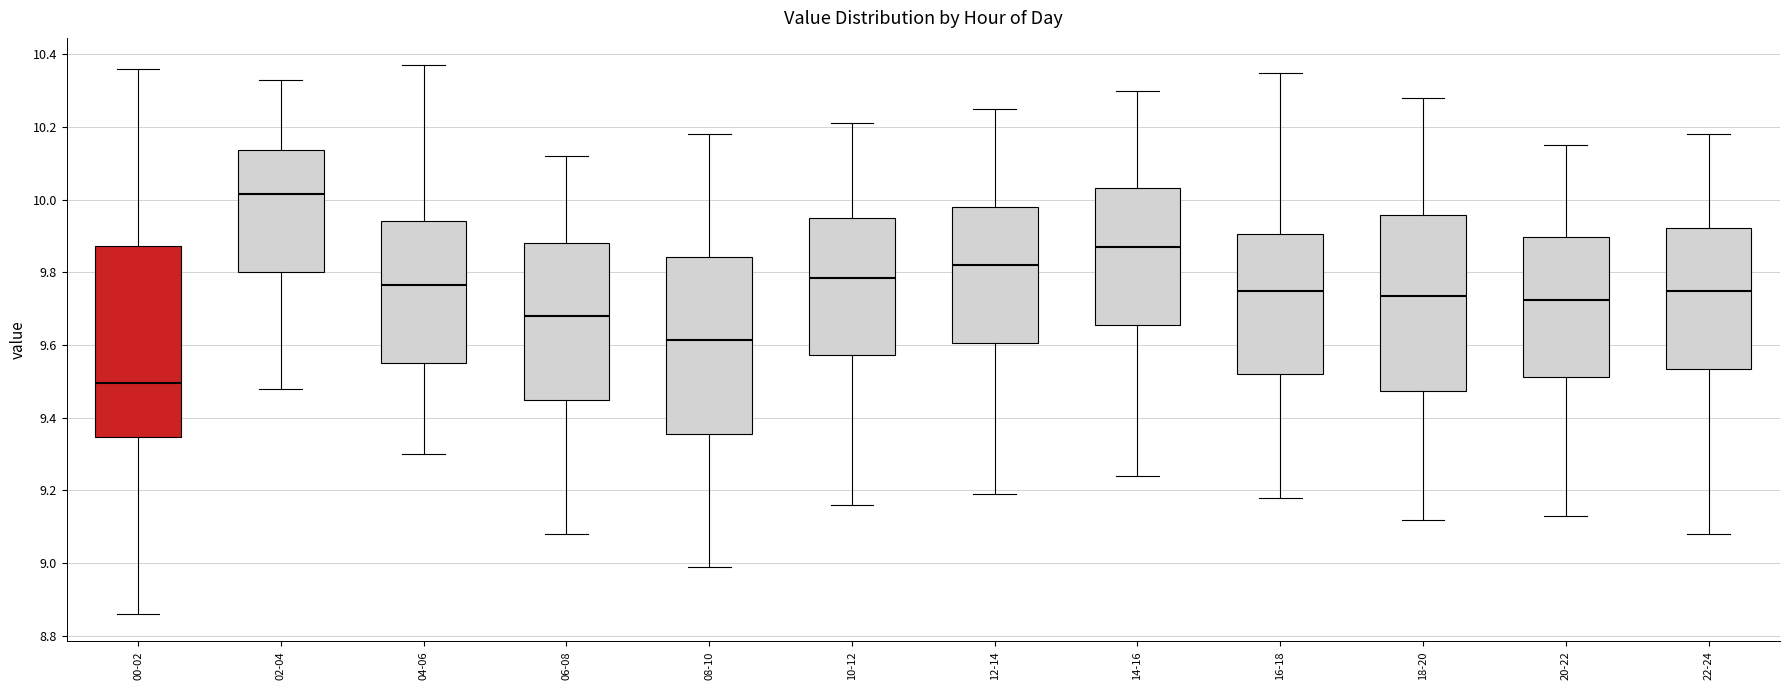

Reading left to right, transcribe this box plot: for each box, give where its median line is, the range the box spans, and where its two whiskers end, as read against the y-axis. The values are not printed on the chart, so give them approximately, as read against the axis.

00-02: median 9.50, box 9.34 to 9.88, whiskers 8.86 to 10.36
02-04: median 10.02, box 9.80 to 10.14, whiskers 9.48 to 10.34
04-06: median 9.76, box 9.56 to 9.94, whiskers 9.30 to 10.38
06-08: median 9.68, box 9.46 to 9.88, whiskers 9.08 to 10.12
08-10: median 9.62, box 9.36 to 9.84, whiskers 9.00 to 10.18
10-12: median 9.78, box 9.58 to 9.96, whiskers 9.16 to 10.22
12-14: median 9.82, box 9.60 to 9.98, whiskers 9.20 to 10.26
14-16: median 9.88, box 9.66 to 10.04, whiskers 9.24 to 10.30
16-18: median 9.76, box 9.52 to 9.90, whiskers 9.18 to 10.36
18-20: median 9.74, box 9.48 to 9.96, whiskers 9.12 to 10.28
20-22: median 9.72, box 9.52 to 9.90, whiskers 9.14 to 10.16
22-24: median 9.76, box 9.54 to 9.92, whiskers 9.08 to 10.18